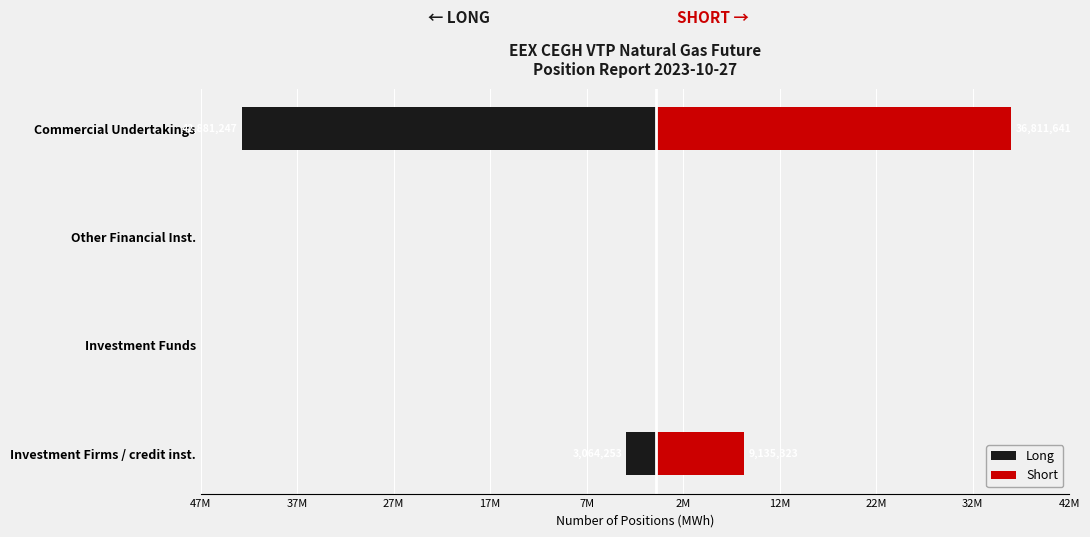

What are all the series names shown in the legend?

Long, Short